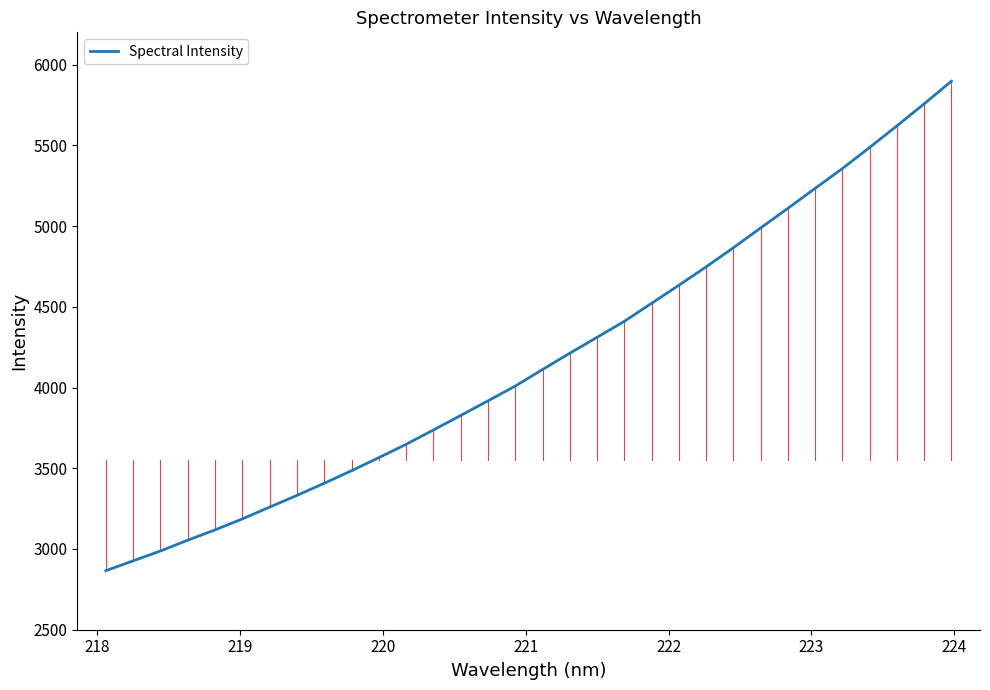

What is the greatest value displayed?

5897.4